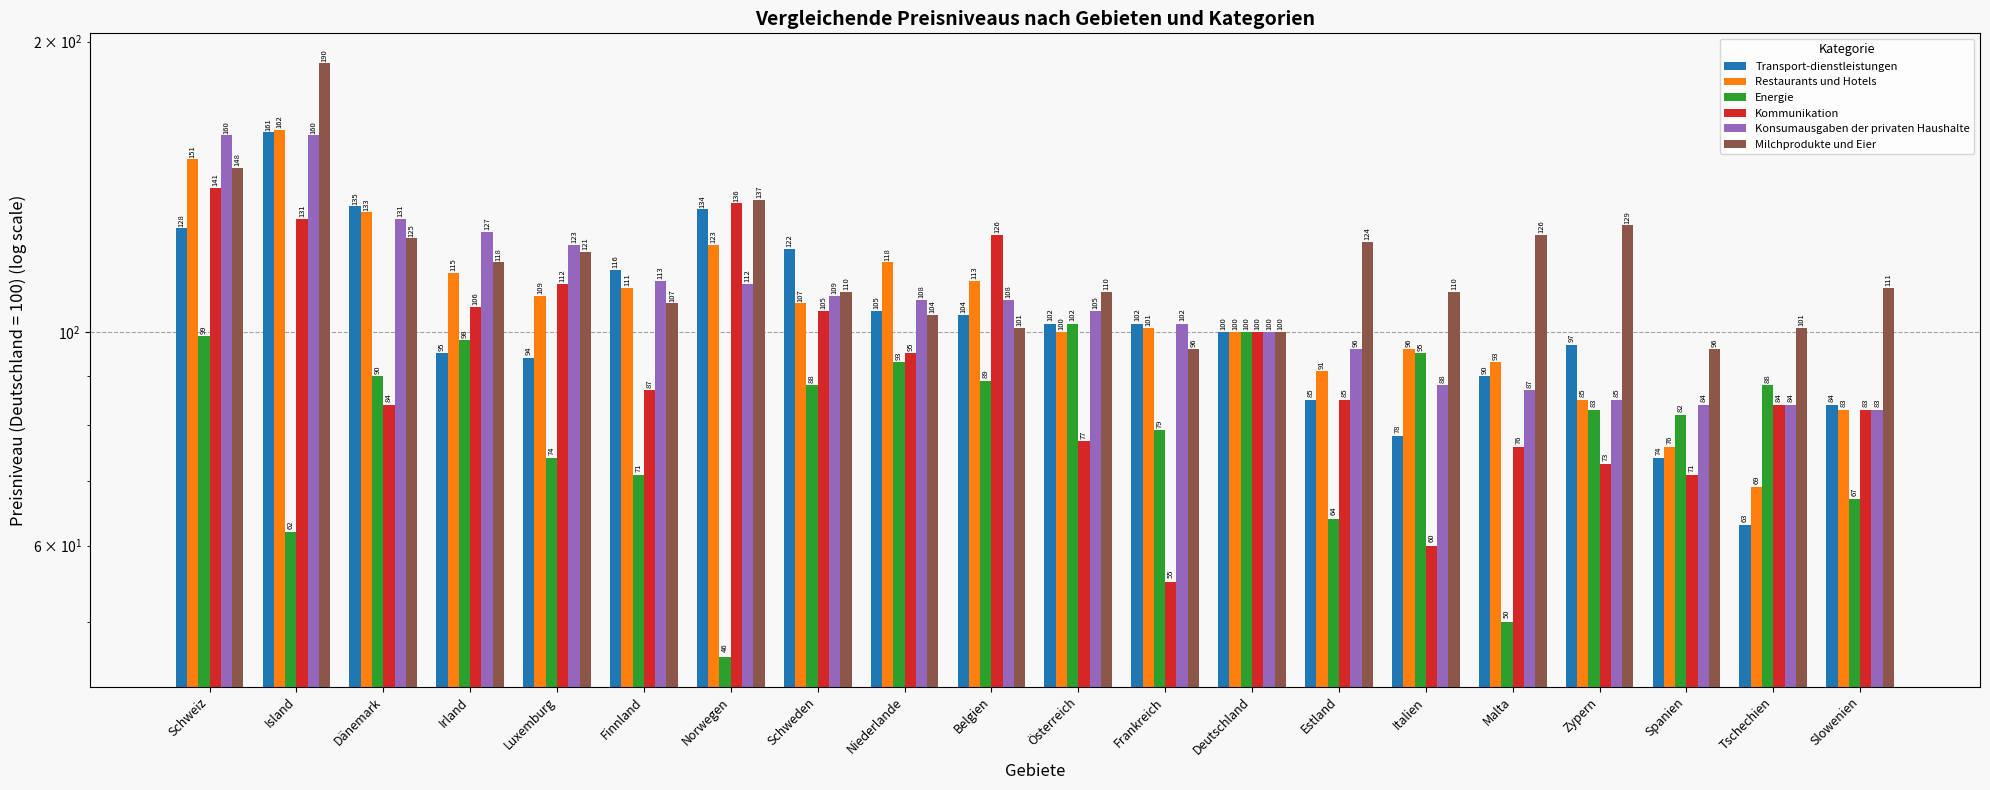

Reading left to right, what are all the values shown in this chart?

Transport-dienstleistungen: 128	161	135	95	94	116	134	122	105	104	102	102	100	85	78	90	97	74	63	84
Restaurants und Hotels: 151	162	133	115	109	111	123	107	118	113	100	101	100	91	96	93	85	76	69	83
Energie: 99	62	90	98	74	71	46	88	93	89	102	79	100	64	95	50	83	82	88	67
Kommunikation: 141	131	84	106	112	87	136	105	95	126	77	55	100	85	60	76	73	71	84	83
Konsumausgaben der privaten Haushalte: 160	160	131	127	123	113	112	109	108	108	105	102	100	96	88	87	85	84	84	83
Milchprodukte und Eier: 148	190	125	118	121	107	137	110	104	101	110	96	100	124	110	126	129	96	101	111